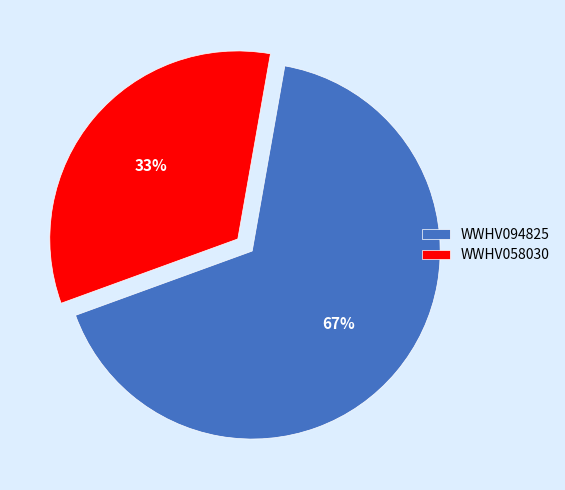

Is there a majority slice in this chart?

Yes